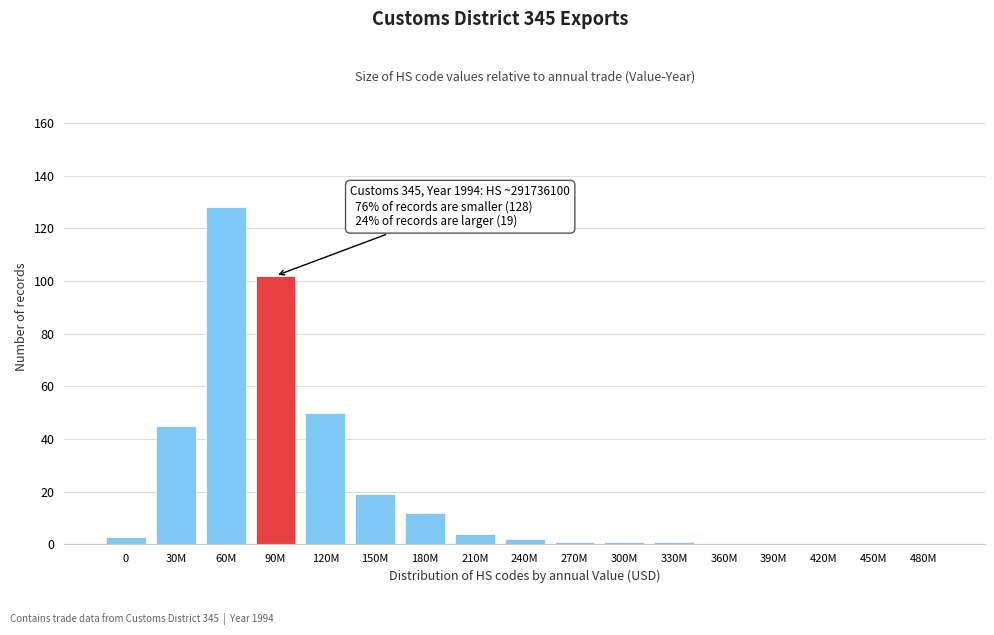

Reading left to right, what are all the values shown in this chart?

0=3	30M=45	60M=128	90M=102	120M=50	150M=19	180M=12	210M=4	240M=2	270M=1	300M=1	330M=1	360M=0	390M=0	420M=0	450M=0	480M=0